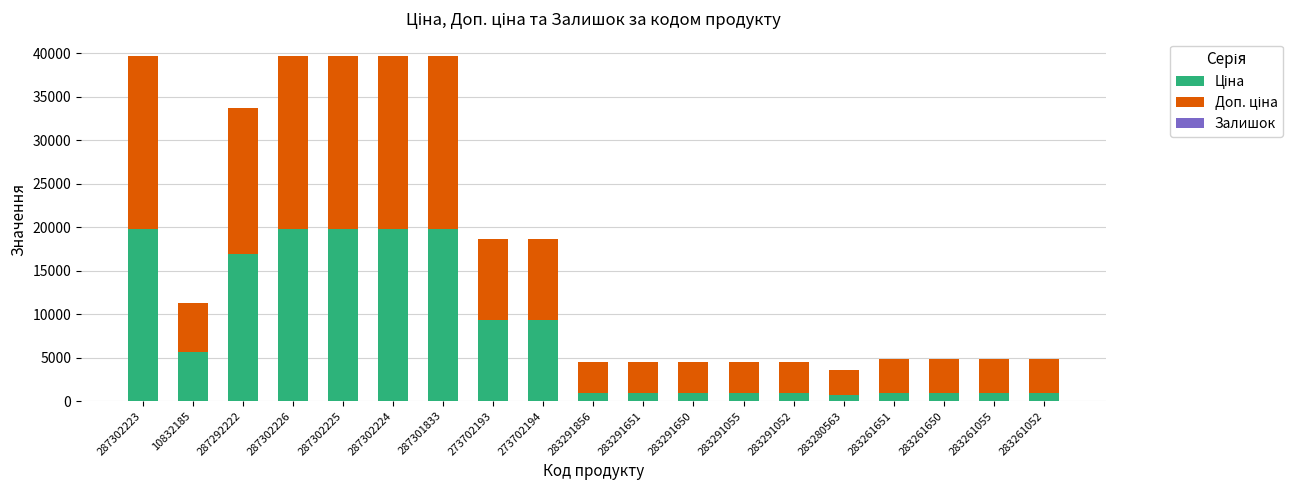

What value does the Ціна series have at 273702194?

9321.4